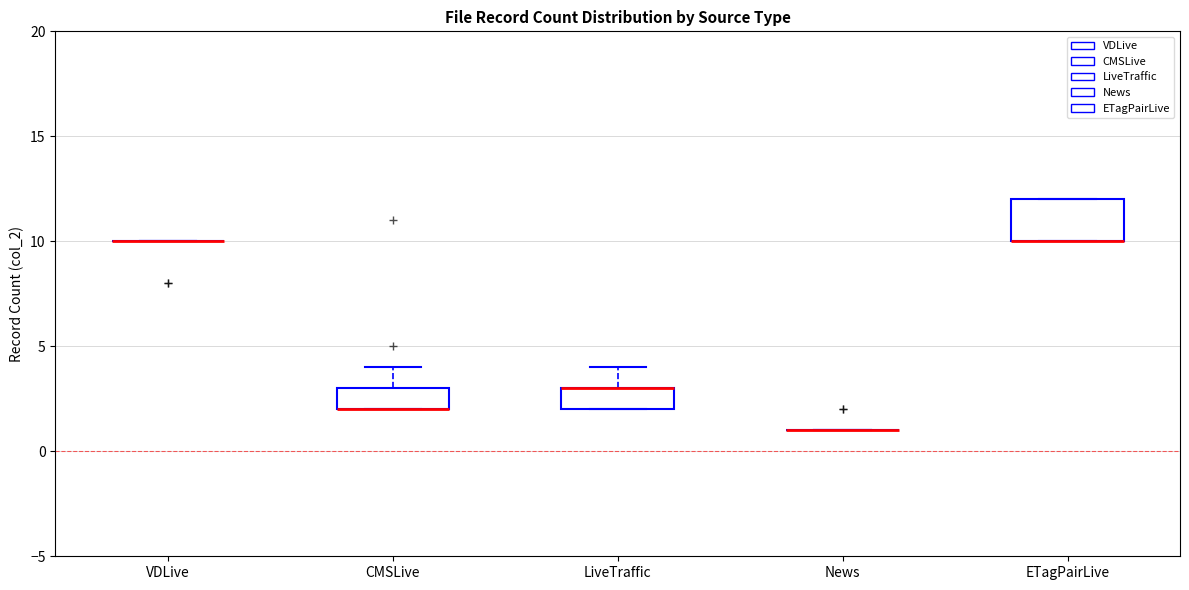

Reading left to right, transcribe this box plot: for each box, give where its median line is, the range the box spans, and where its two whiskers end, as read against the y-axis. The values are not printed on the chart, so give them approximately, as read against the axis.

VDLive: box collapsed to a line at 10, whiskers 10 to 10
CMSLive: median 2 (drawn on the box's lower edge), box 2 to 3, whiskers 2 to 4
LiveTraffic: median 3 (drawn on the box's upper edge), box 2 to 3, whiskers 2 to 4
News: box collapsed to a line at 1, whiskers 1 to 1
ETagPairLive: median 10 (drawn on the box's lower edge), box 10 to 12, whiskers 10 to 12